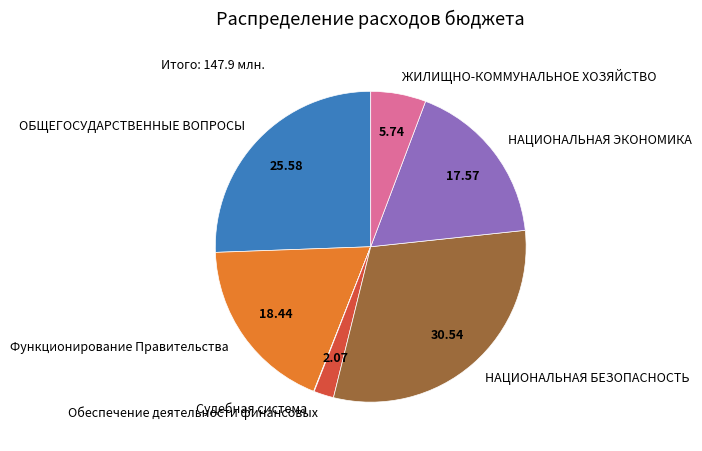

Do ЖИЛИЩНО-КОММУНАЛЬНОЕ ХОЗЯЙСТВО and Обеспечение деятельности финансовых together represent more than half of the pie?

No